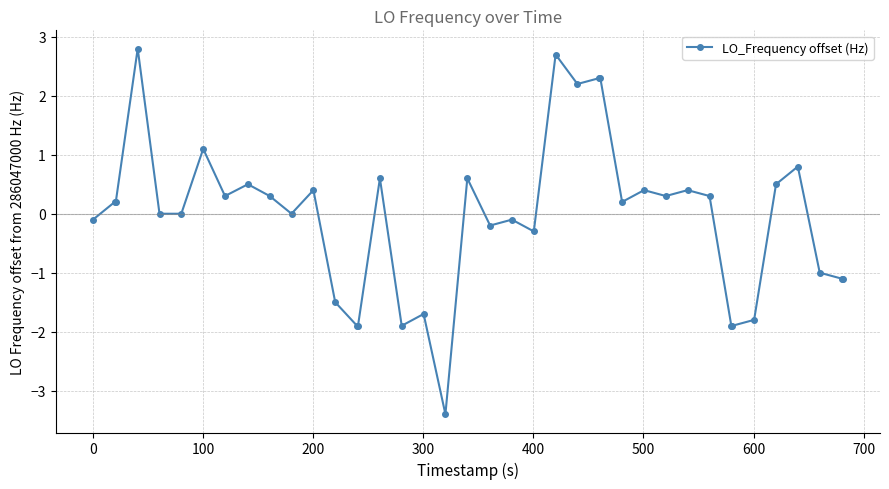

What is the difference between the maximum and minimum values?

6.2